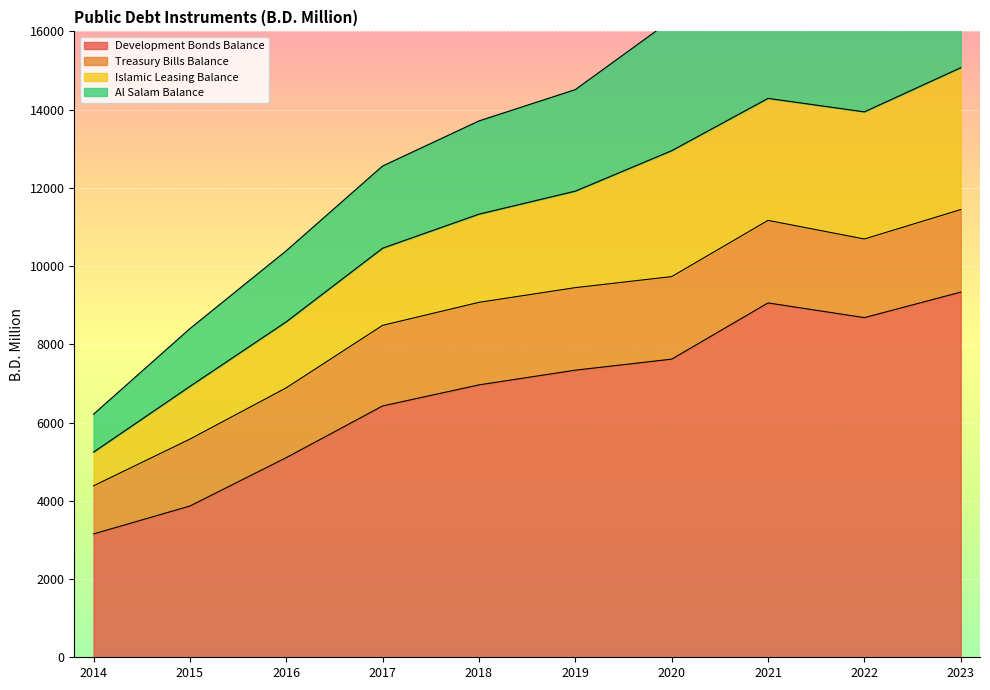

At which label is Development Bonds Balance closest to 6244?

2017